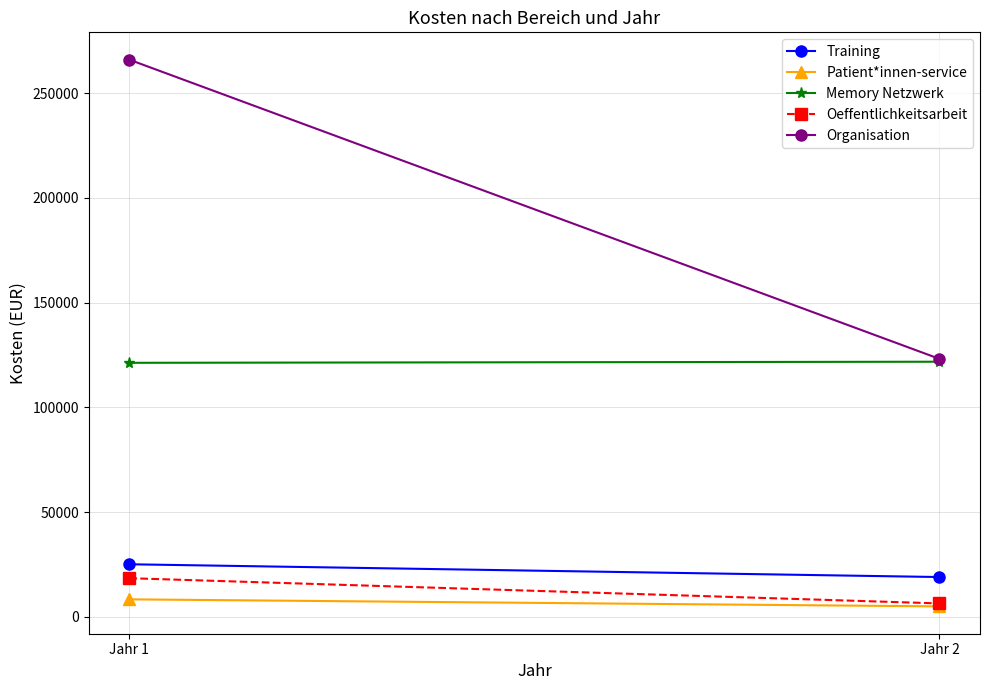

The value of Training at Jahr 1 is 11234. True or false?

False